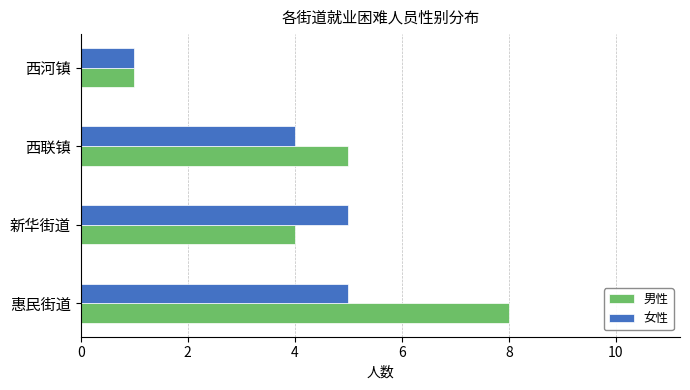

The value of 男性 at 西联镇 is 7. True or false?

False